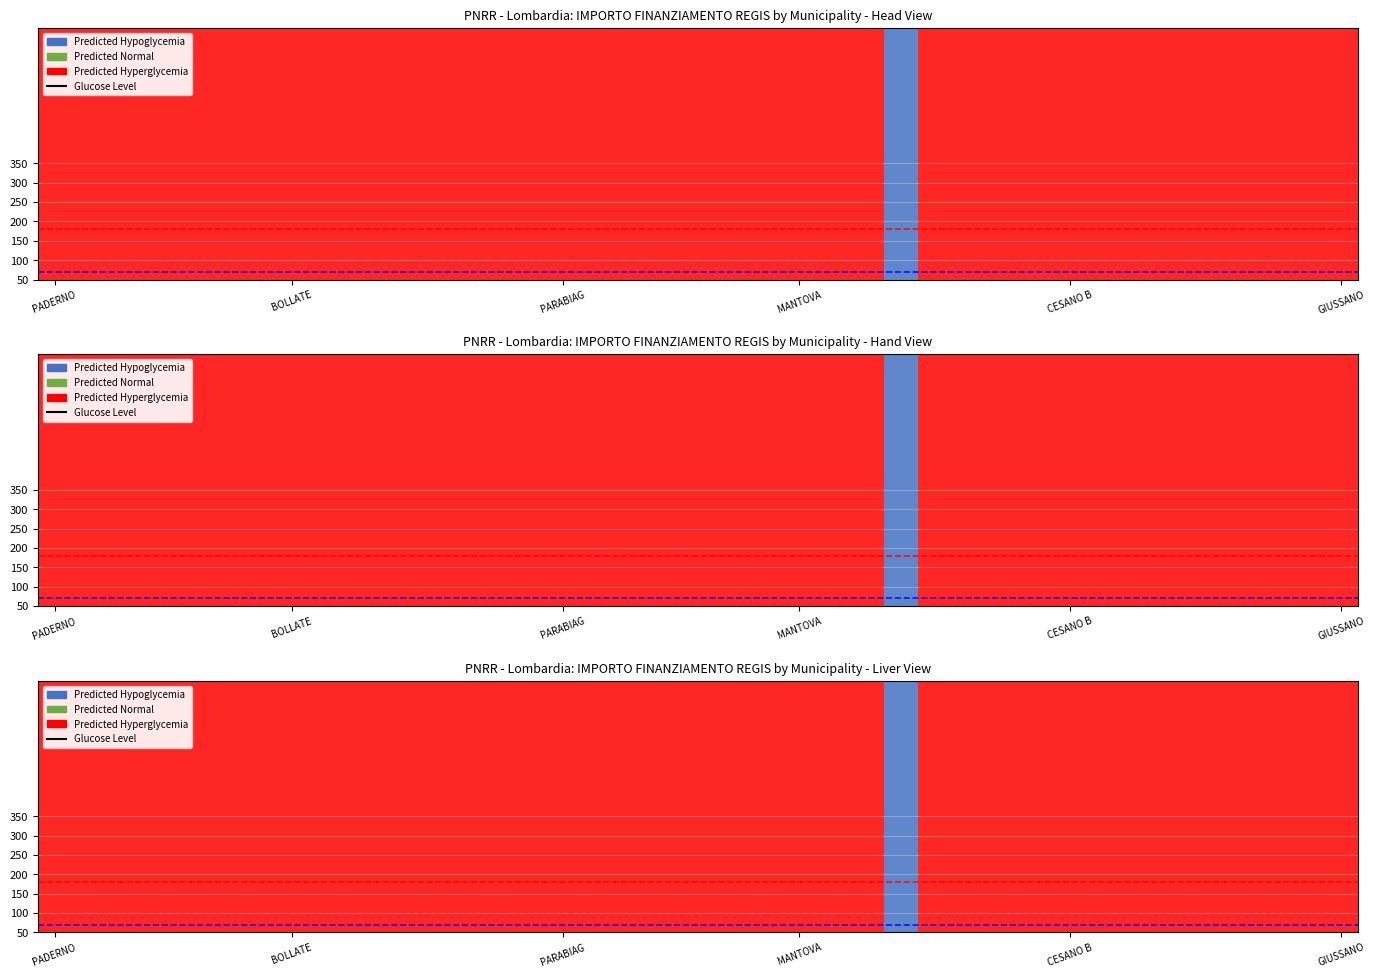

True or false: the data shows 302.5 at 17.

False